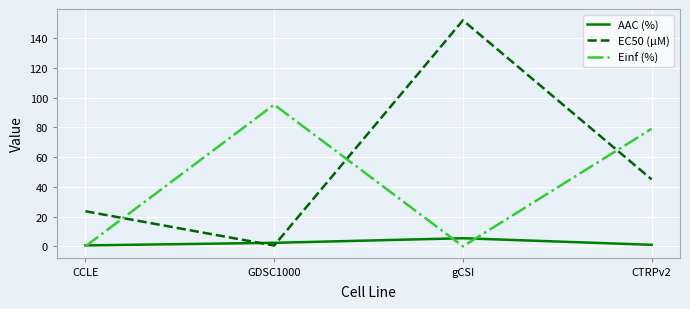

Is it true that EC50 (µM) equals 152.0 at gCSI?

True